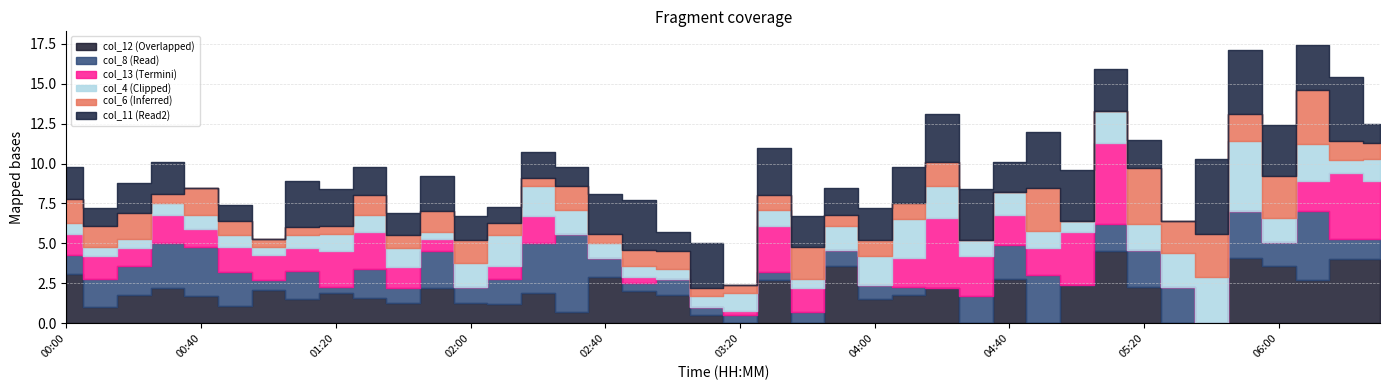

What is the approximate value of col_8 at 01:20?

0.4